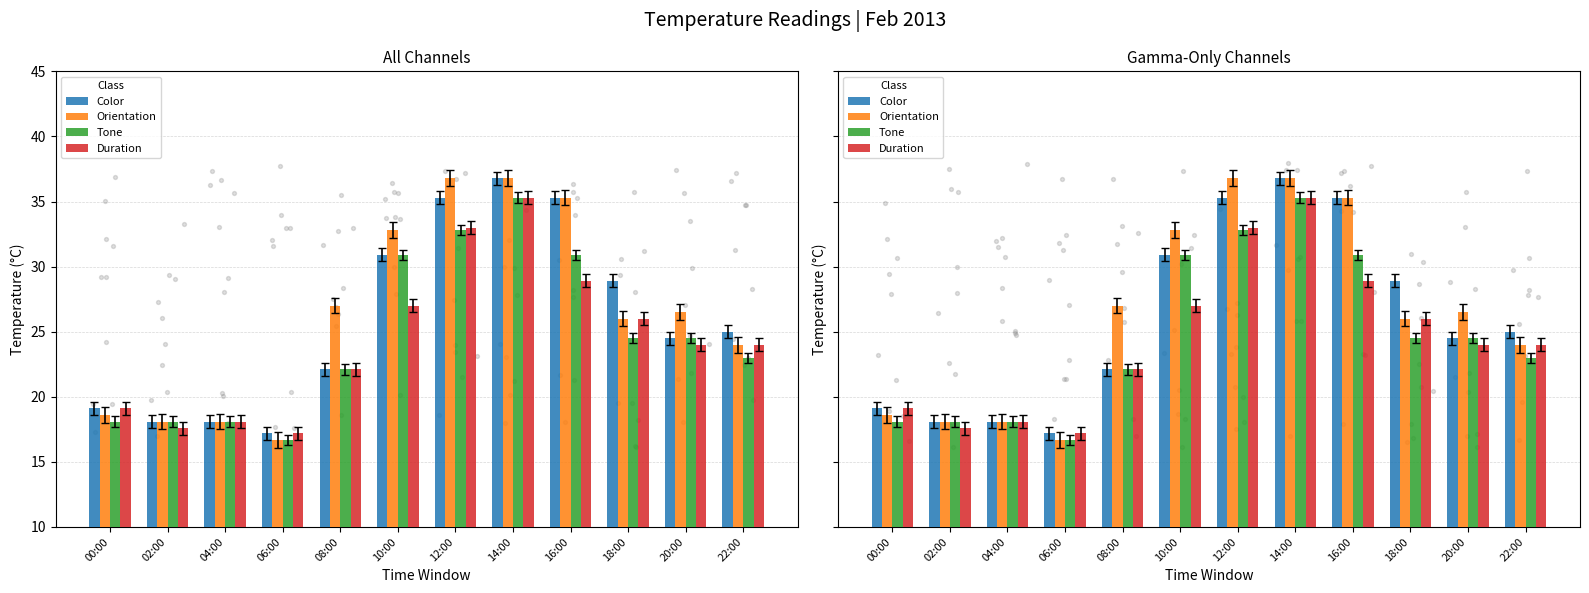

Which series reaches the minimum Y coordinate?

Orientation